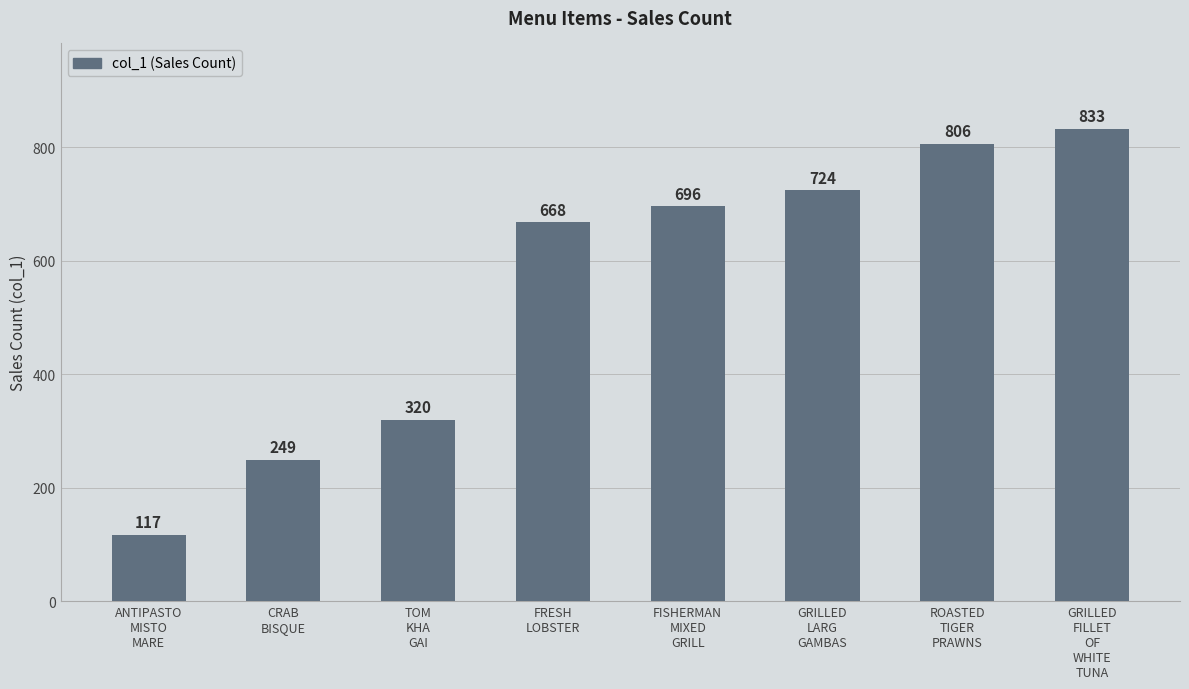

Reading right to left, extract all data points from this chart.

GRILLED
FILLET
OF
WHITE
TUNA=833	ROASTED
TIGER
PRAWNS=806	GRILLED
LARG
GAMBAS=724	FISHERMAN
MIXED
GRILL=696	FRESH
LOBSTER=668	TOM
KHA
GAI=320	CRAB
BISQUE=249	ANTIPASTO
MISTO
MARE=117